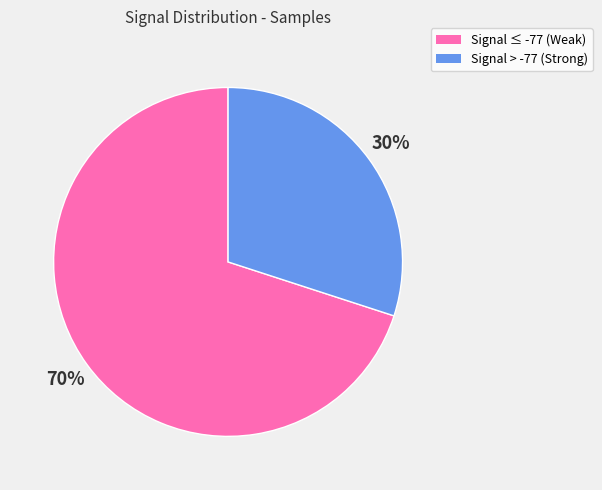

To the nearest percent, what is the average slice percentage?

50%